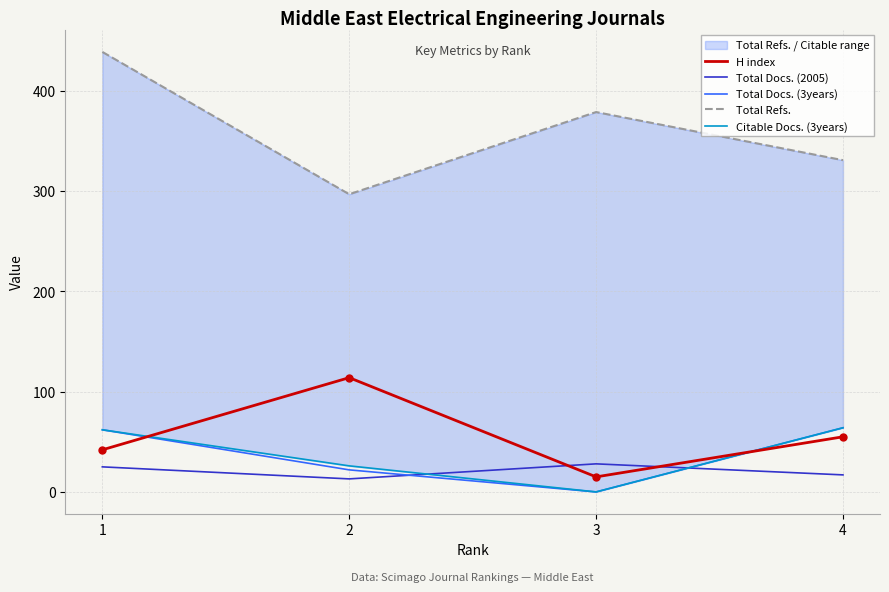

Count the number of categories in the chart.

4